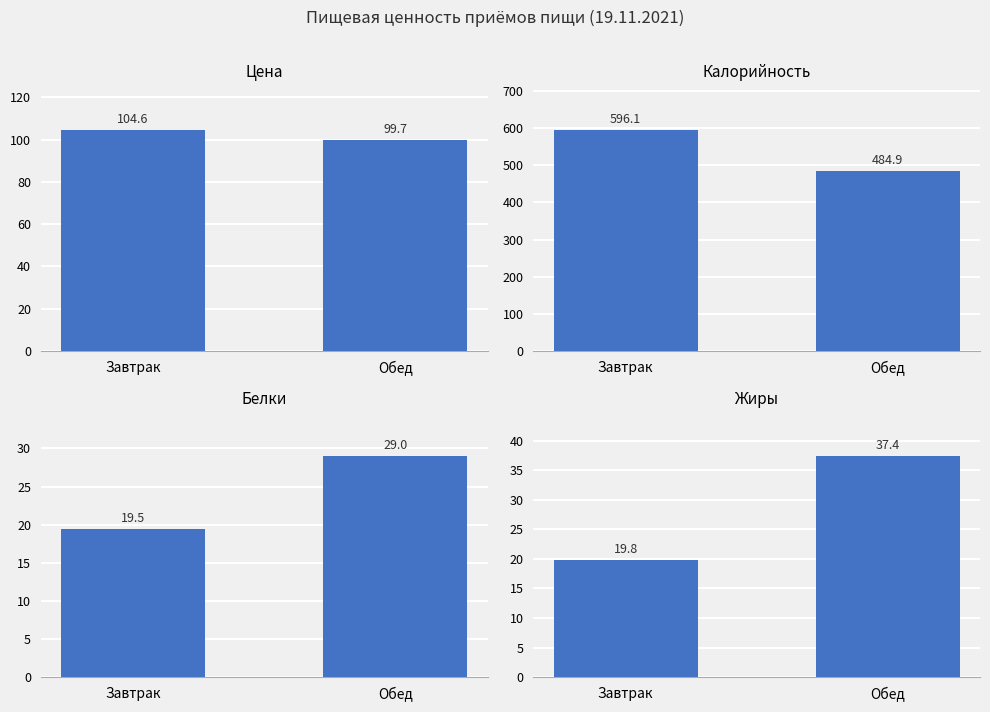

How many groups of bars are there?

2